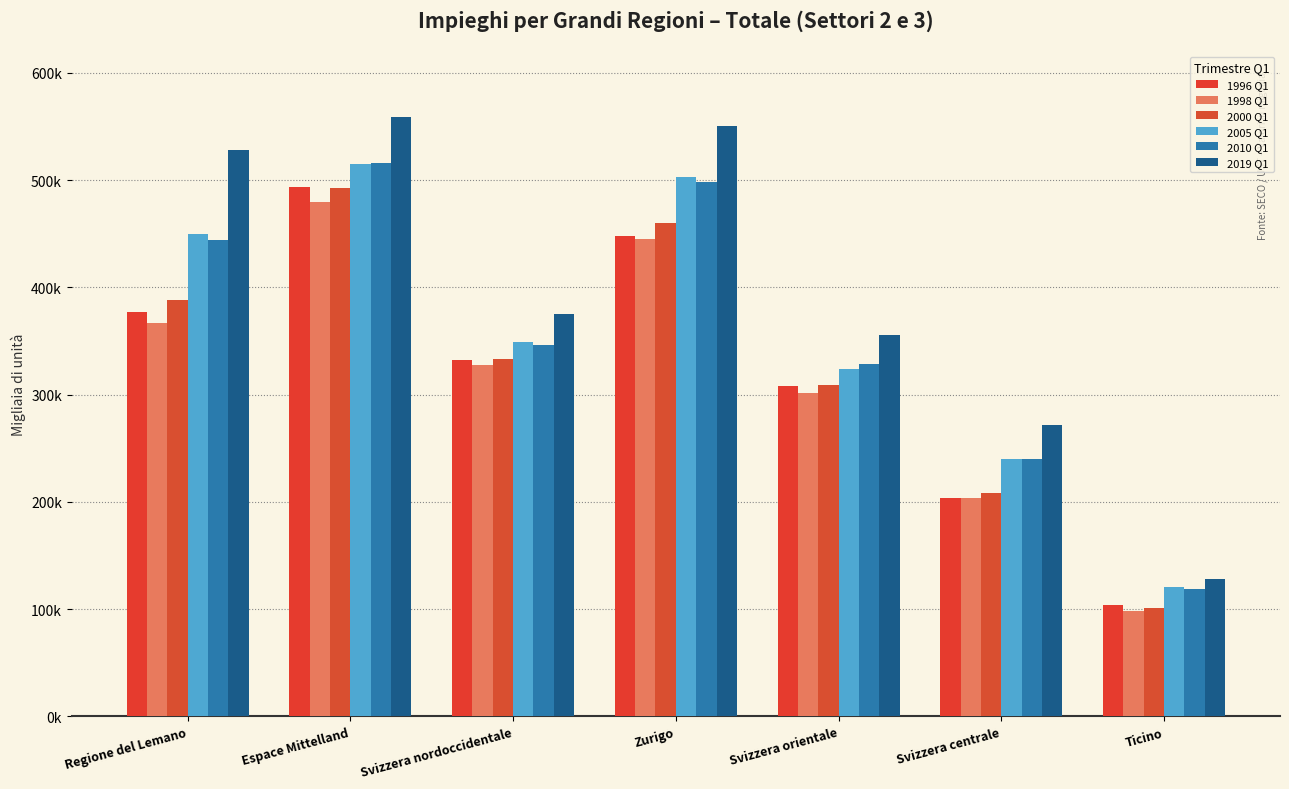

What is the label of the 5th bar from the left?

Svizzera orientale